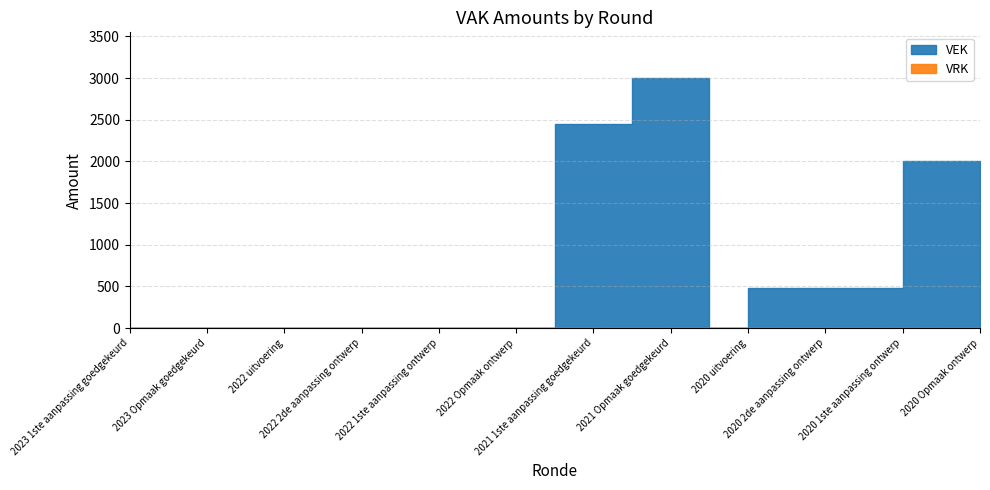

What is the average value of the VEK series?

731